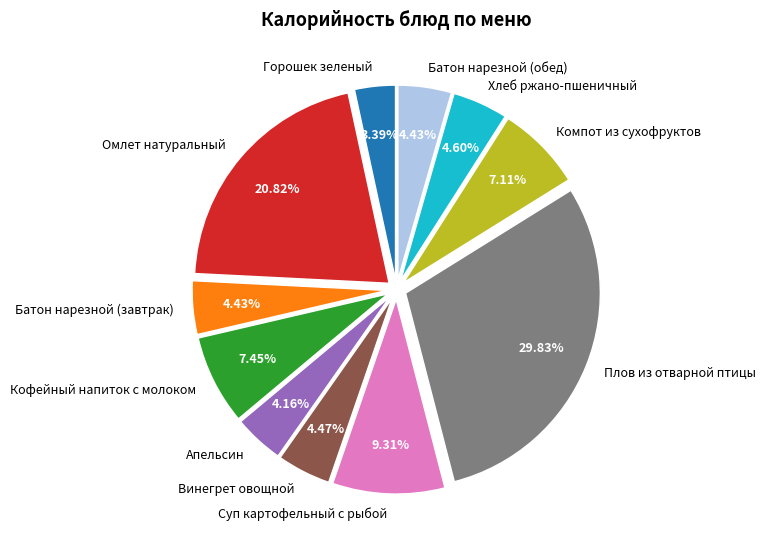

Count the number of slices in the pie.

11